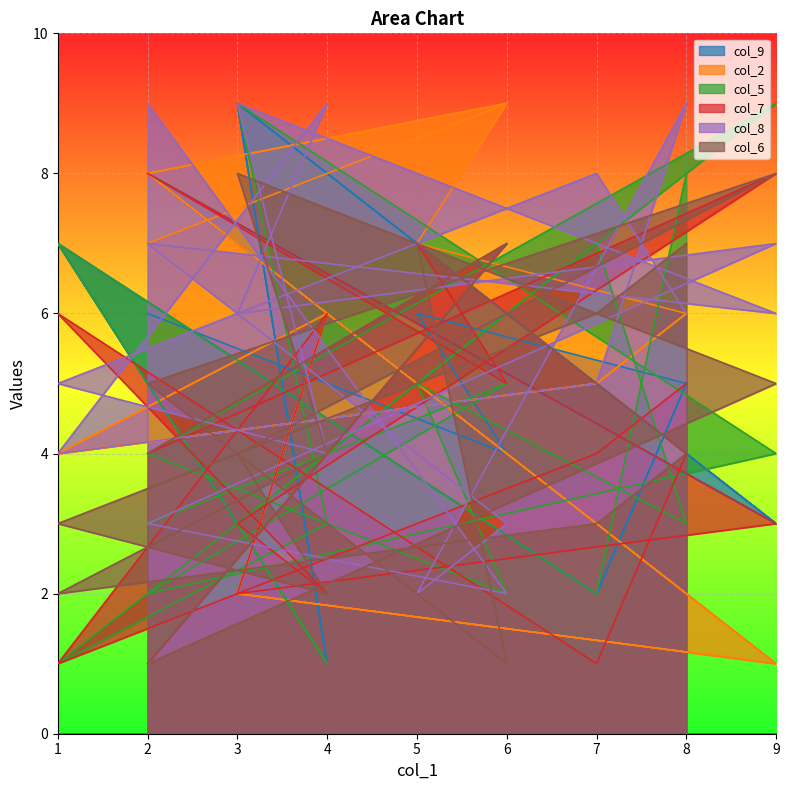

What is the maximum value for col_6?

8